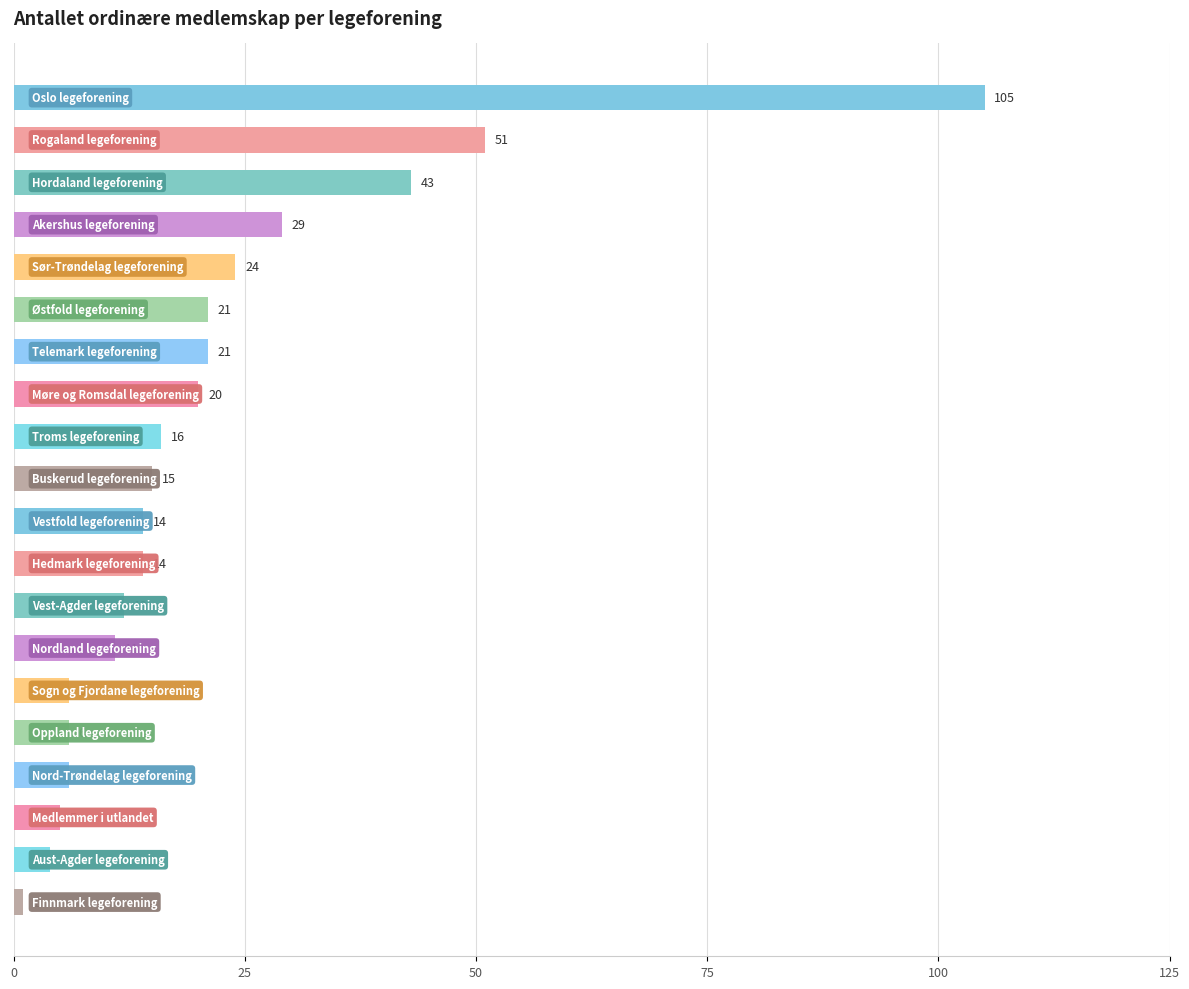

What is the difference between the maximum and minimum values?

104